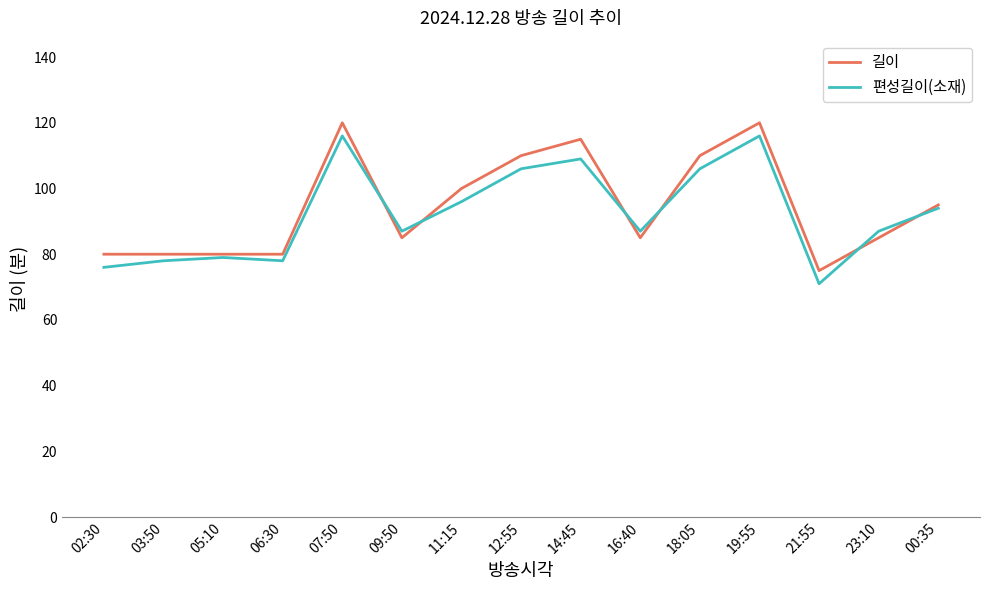

What position from the left is 14:45?

9